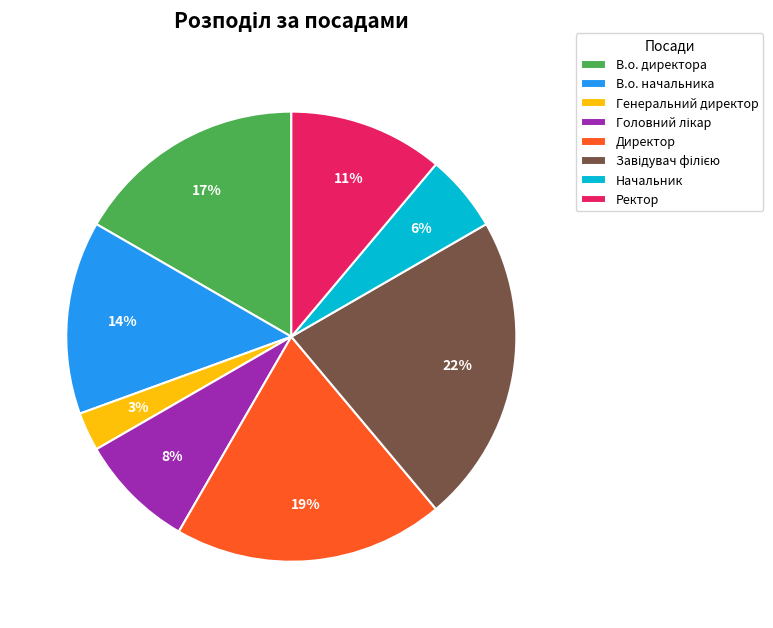

Between Директор and Начальник, which is larger?

Директор